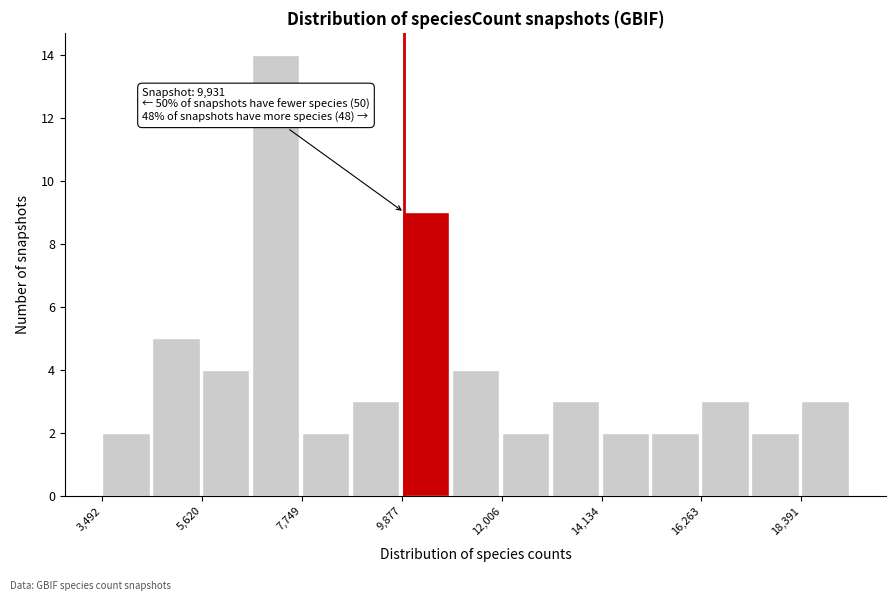

Around what value on the x-axis is the tallest bar? Give the approximate position of its centre, as read against the axis.

7000